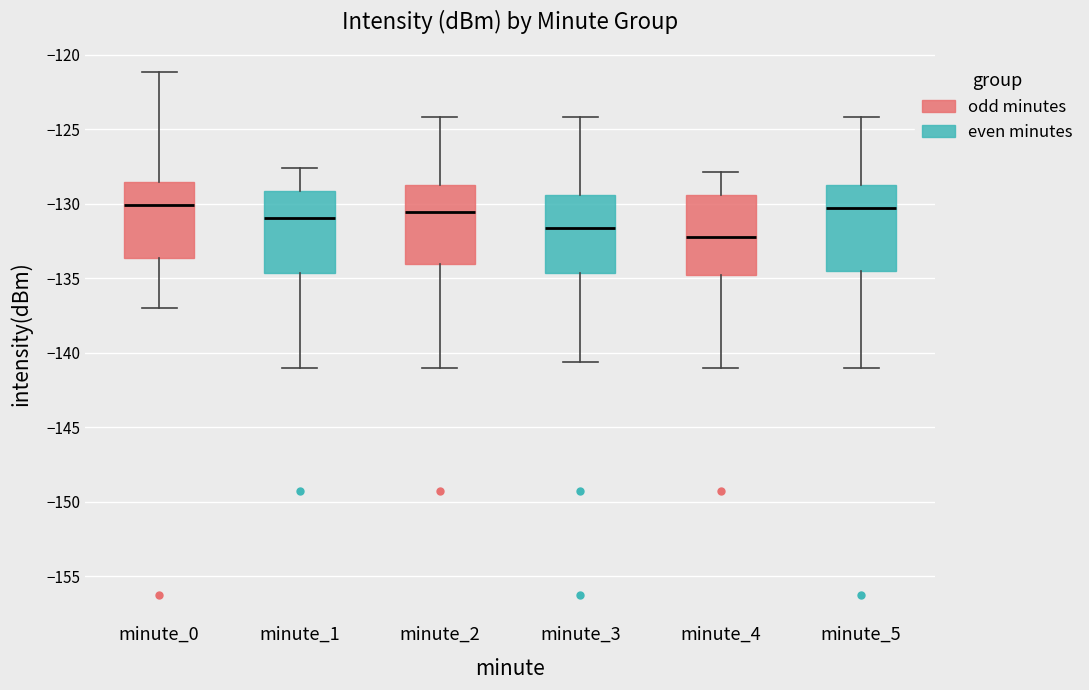

Which box has the lowest median line?

minute_4